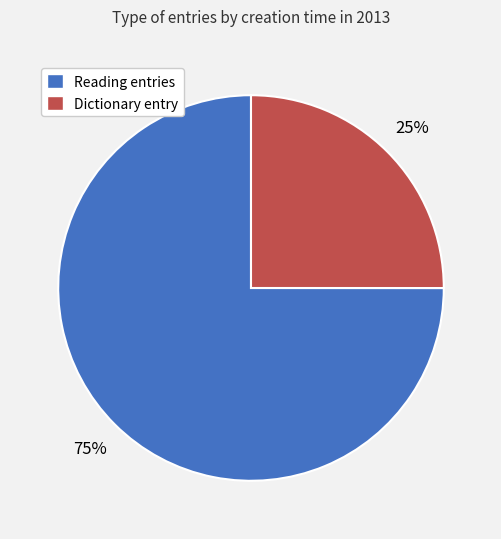

Is it true that Dictionary entry is 32% of the pie?

False